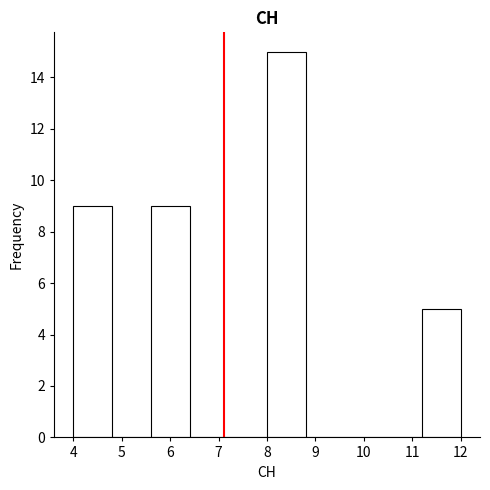

Reading left to right, transcribe this chart: for each bar, give the range it covers on the x-axis and its height. The values are not printed on the chart, so give them approximately, as read against the axis.

4.0 to 4.8: 9
4.8 to 5.6: 0
5.6 to 6.4: 9
6.4 to 7.2: 0
7.2 to 8.0: 0
8.0 to 8.8: 15
8.8 to 9.6: 0
9.6 to 10.4: 0
10.4 to 11.2: 0
11.2 to 12.0: 5